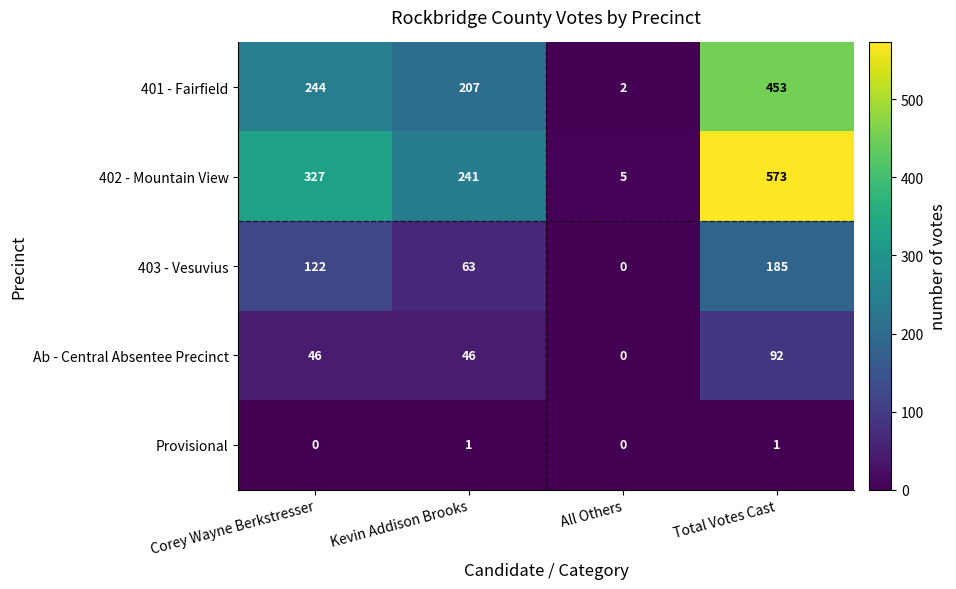

The value of 402 - Mountain View at All Others is 7. True or false?

False